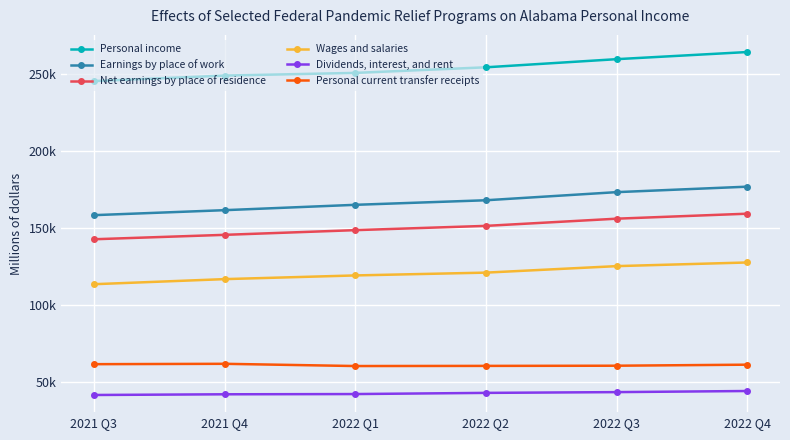

Reading left to right, what are all the values shown in this chart?

Personal income: 2021 Q3=245116.7	2021 Q4=248677.4	2022 Q1=250425.5	2022 Q2=254061.2	2022 Q3=259341.1	2022 Q4=263969.9
Earnings by place of work: 2021 Q3=158078.6	2021 Q4=161313.9	2022 Q1=164789.3	2022 Q2=167753.3	2022 Q3=173019.6	2022 Q4=176572.3
Net earnings by place of residence: 2021 Q3=142434.6	2021 Q4=145299.3	2022 Q1=148344.8	2022 Q2=151119.0	2022 Q3=155789.8	2022 Q4=159031.0
Wages and salaries: 2021 Q3=113255.1	2021 Q4=116557.0	2022 Q1=118951.0	2022 Q2=120776.8	2022 Q3=124993.7	2022 Q4=127364.4
Dividends, interest, and rent: 2021 Q3=41339.5	2021 Q4=41796.4	2022 Q1=41947.6	2022 Q2=42711.6	2022 Q3=43208.2	2022 Q4=43922.6
Personal current transfer receipts: 2021 Q3=61342.6	2021 Q4=61581.7	2022 Q1=60133.1	2022 Q2=60230.6	2022 Q3=60343.2	2022 Q4=61016.3